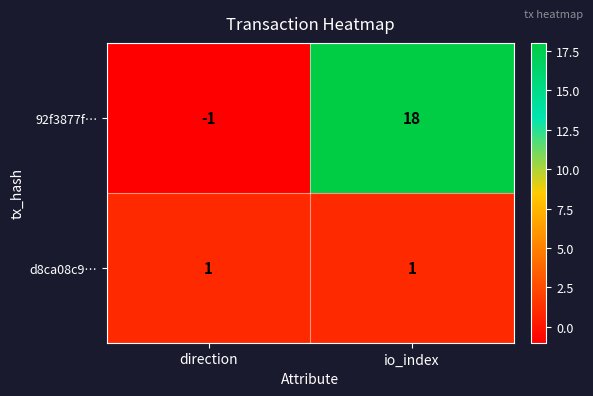

What is the sum of all 92f3877f… values?

17